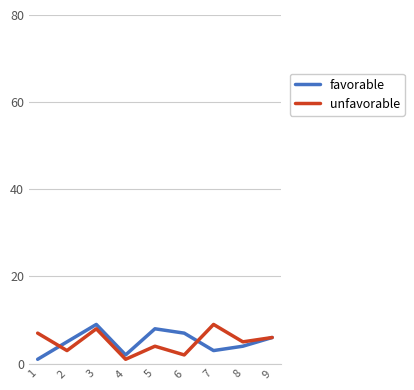

At which category is the sum across all series the highest?

3